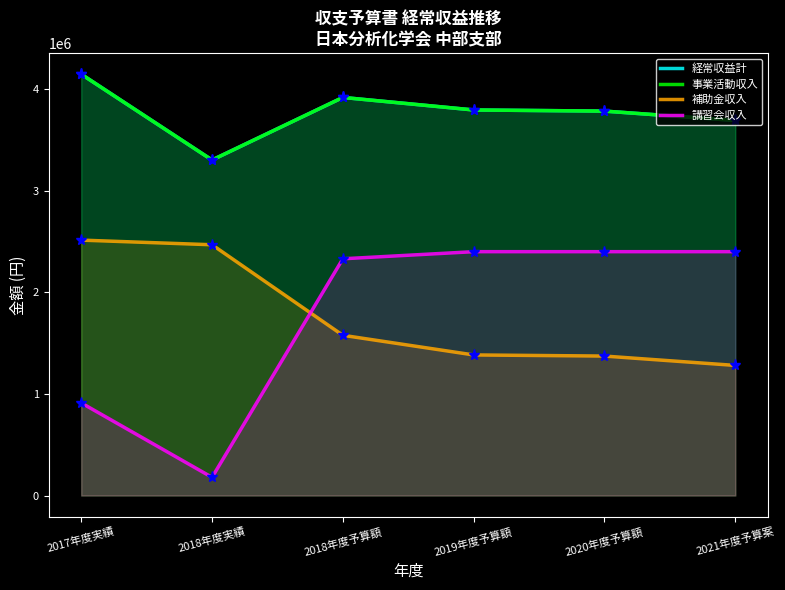

Does the chart have visible grid lines?

No